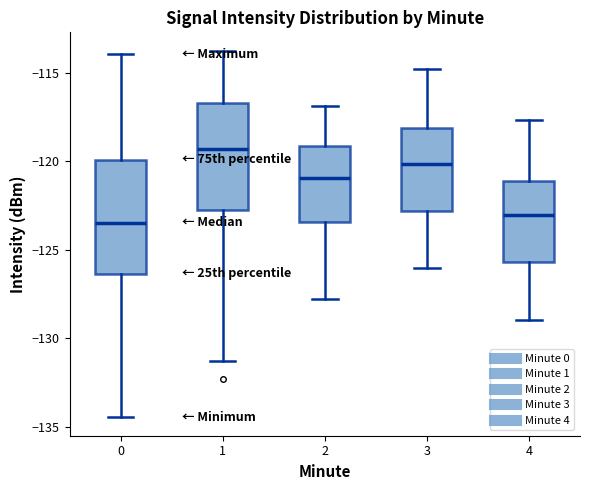

Where does the upper whisker of the box at x = 3 end on the y-axis? The values are not printed on the chart, so give them approximately, as read against the axis.

-115.0